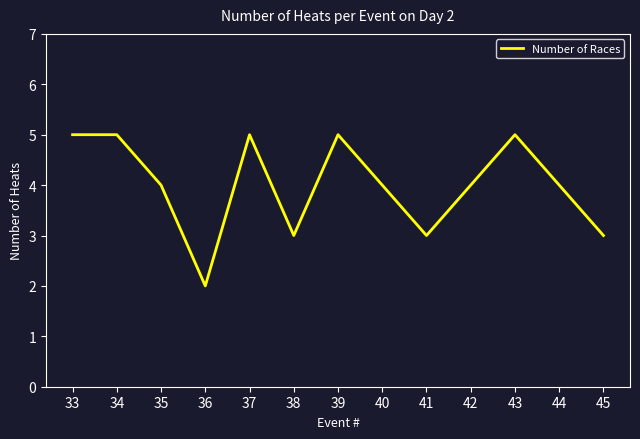

Is it true that the value at 35 is 7?

False